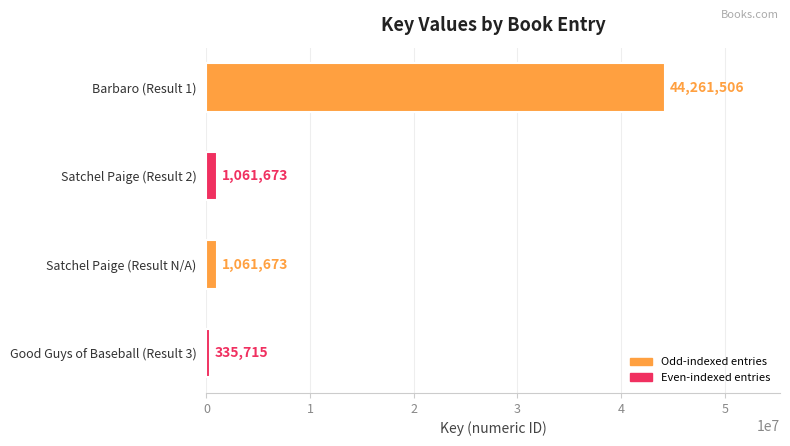

The value at Satchel Paige (Result 2) is 1061673. True or false?

True